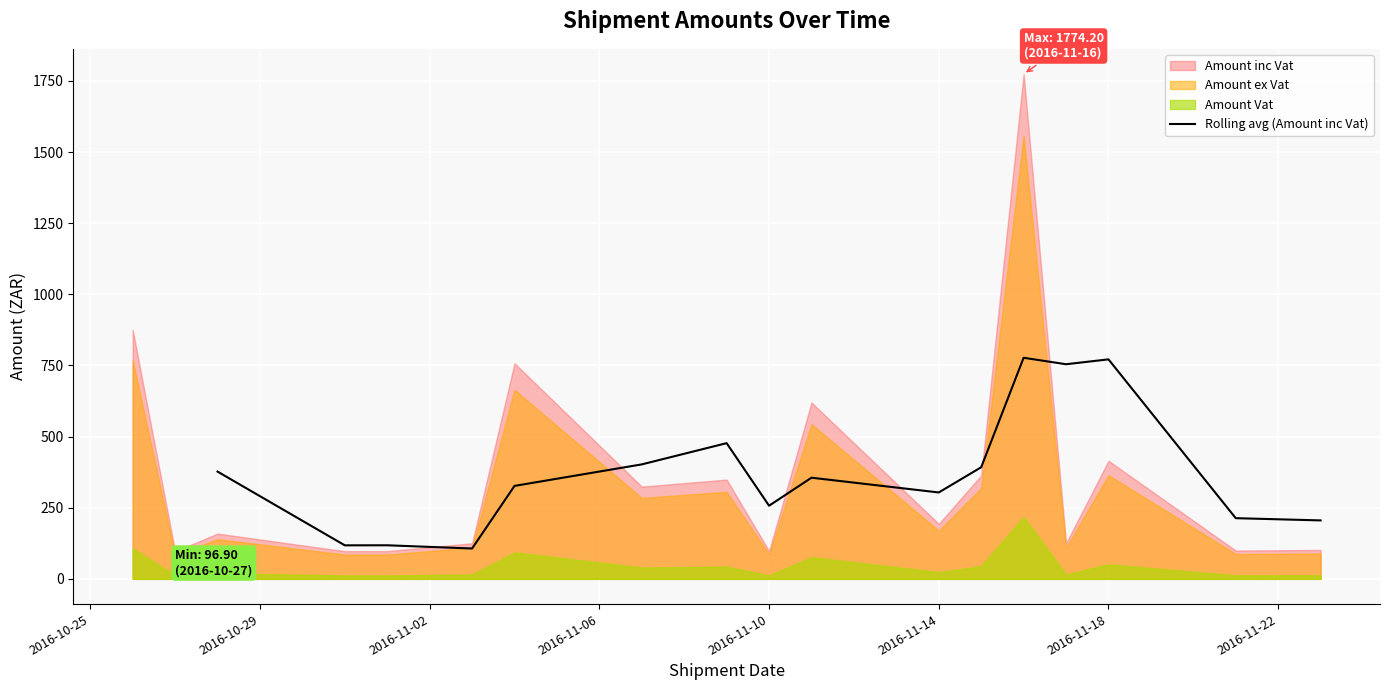

Reading right to left, what are all the values shown in this chart?

205.4	213.2	771.5	754.3	777.1	392.2	303.6	355.5	257.0	476.9	402.3	326.7	106.6	118.0	117.8	377.0